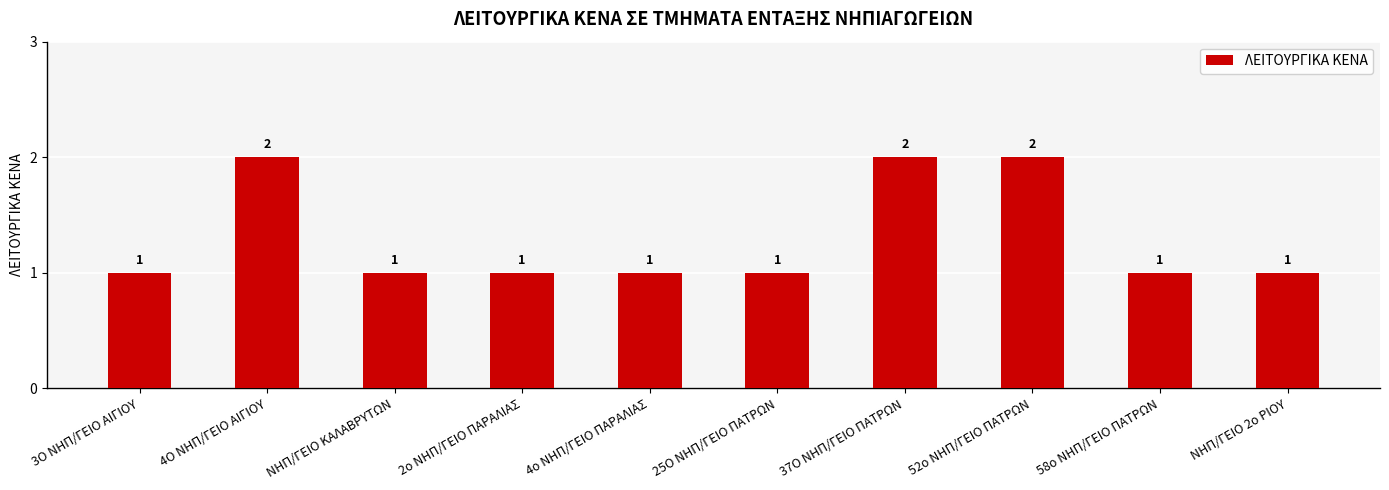

How many bars are there in total?

10